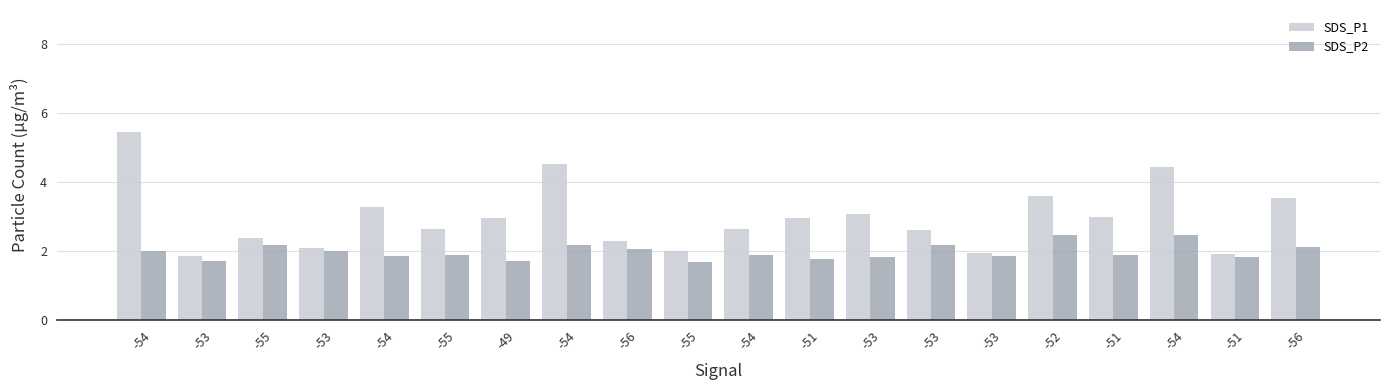

Is it true that SDS_P2 equals 1.8 at -53?

True